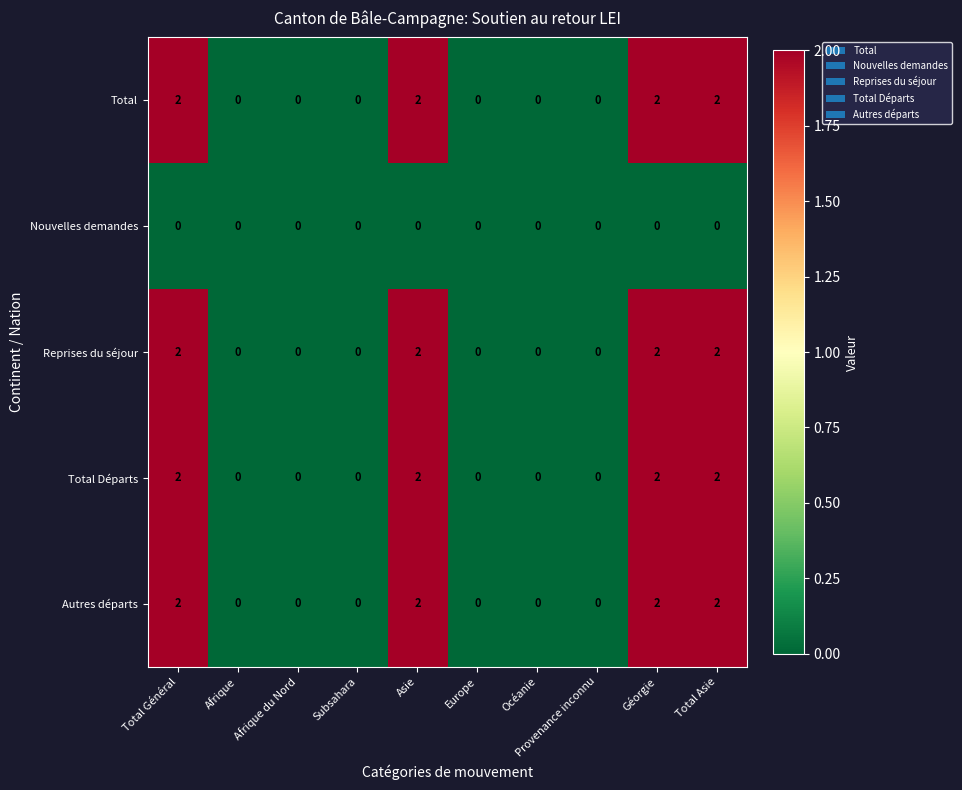

Is it true that Total equals 2 at Total Général?

True